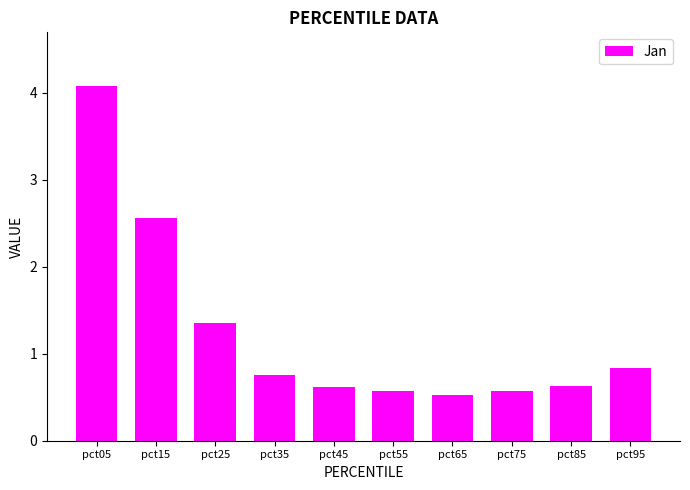

What value does the data have at pct35?

0.8